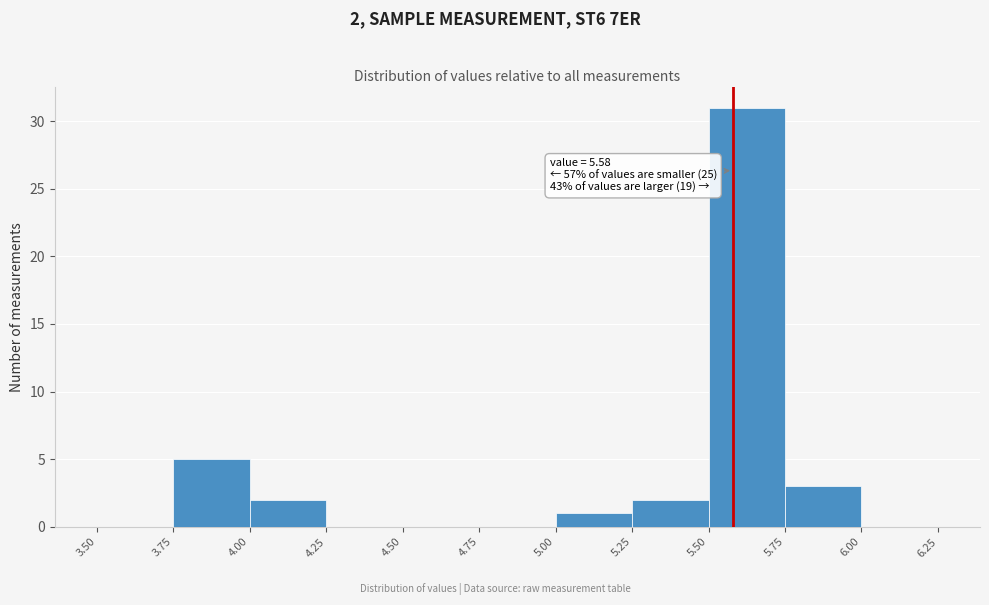

Which range on the x-axis has the tallest bar?

5.50 to 5.75